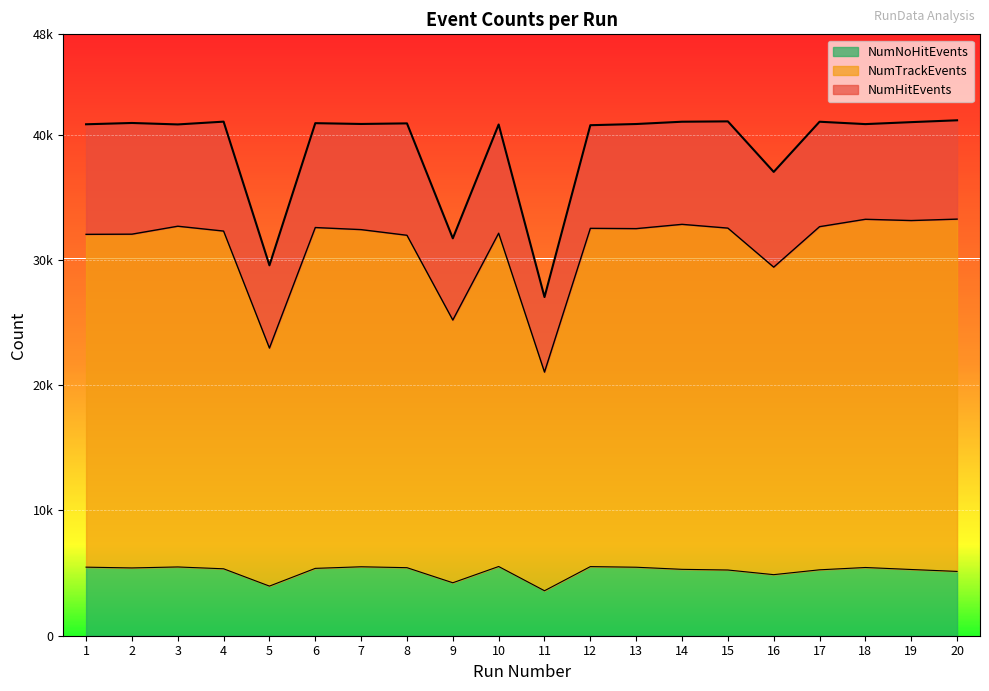

True or false: NumNoHitEvents and NumHitEvents intersect in this chart.

False